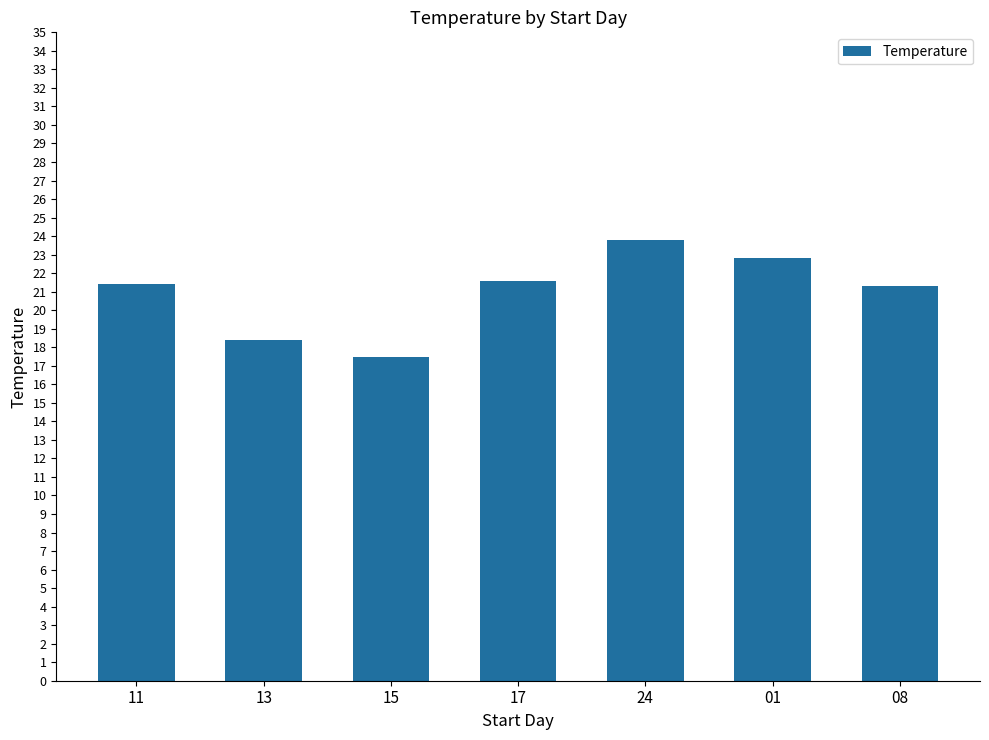

What is the value of the 7th bar from the left?

21.3